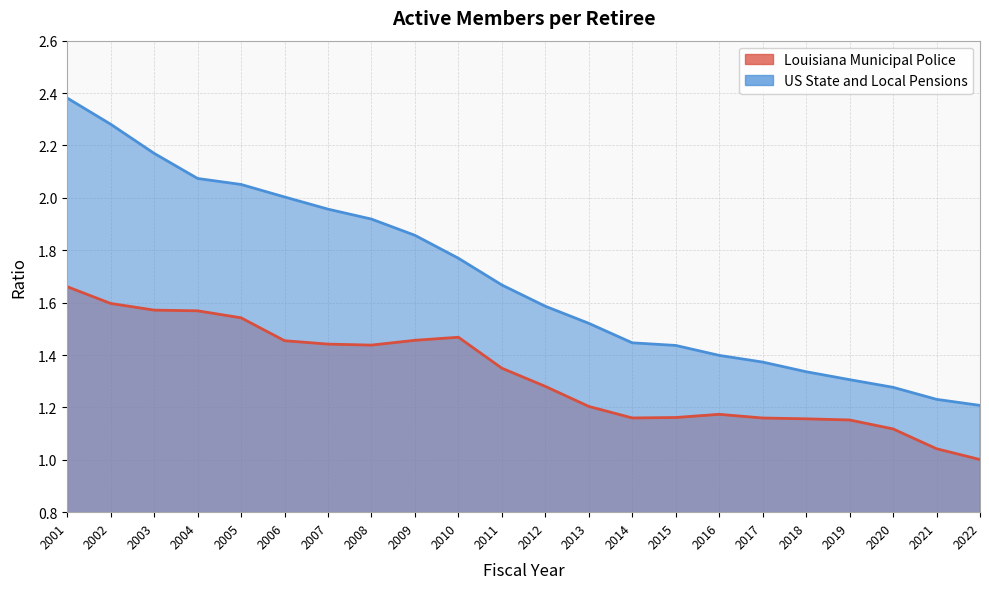

Which category has the highest value in the Louisiana Municipal Police series?

2001